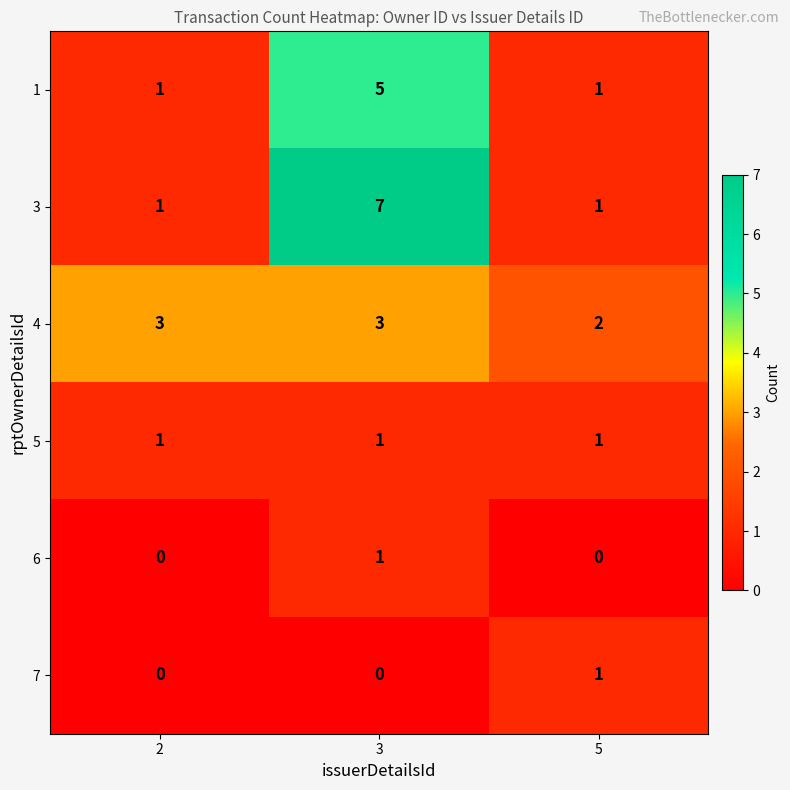

At how many categories does at least one series exceed 0?

3